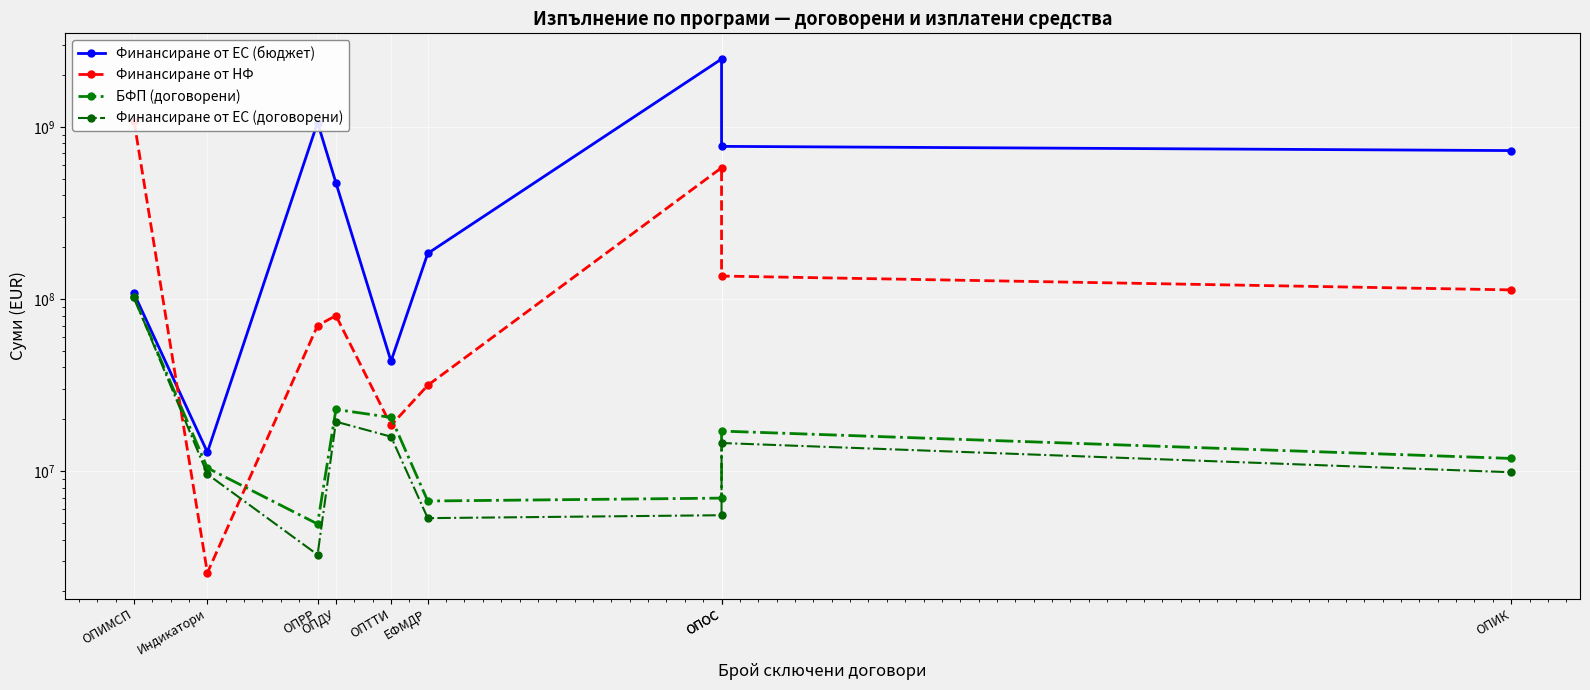

Which has a higher value, ОПОС or ОПИК?

ОПОС